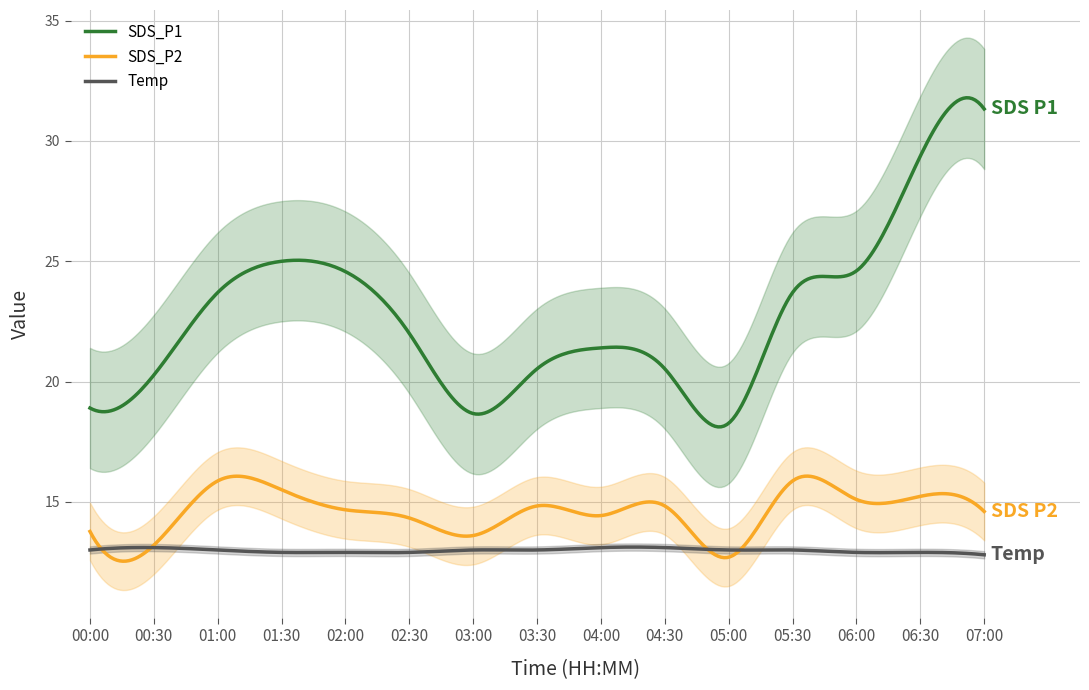

Reading left to right, transcribe all the data shown in this chart.

SDS_P1: 00:00=18.9	00:30=20.3	01:00=23.7	01:30=25.0	02:00=24.6	02:30=22.0	03:00=18.7	03:30=20.5	04:00=21.4	04:30=20.5	05:00=18.3	05:30=23.7	06:00=24.6	06:30=29.4	07:00=31.3
SDS_P2: 00:00=13.8	00:30=13.2	01:00=15.9	01:30=15.5	02:00=14.7	02:30=14.3	03:00=13.6	03:30=14.8	04:00=14.4	04:30=14.8	05:00=12.7	05:30=15.9	06:00=15.1	06:30=15.2	07:00=14.6
Temp: 00:00=13.0	00:30=13.1	01:00=13.0	01:30=12.9	02:00=12.9	02:30=12.9	03:00=13.0	03:30=13.0	04:00=13.1	04:30=13.1	05:00=13.0	05:30=13.0	06:00=12.9	06:30=12.9	07:00=12.8